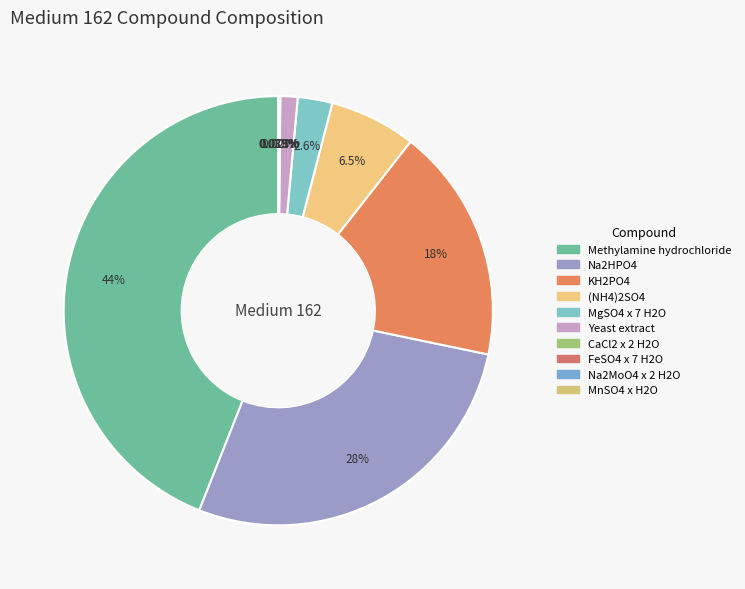

To the nearest percent, what is the difference between the MnSO4 x H2O and Yeast extract slice percentages?

1%